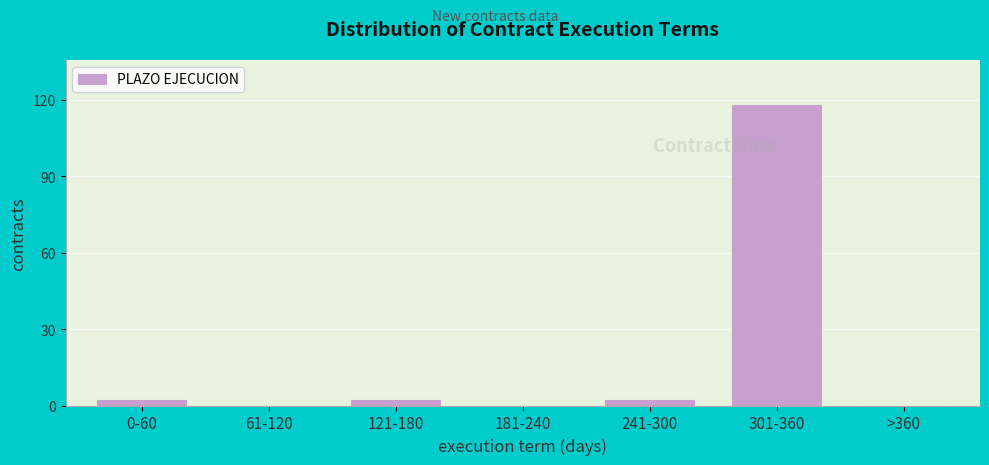

Reading left to right, extract all data points from this chart.

0-60=2	61-120=0	121-180=2	181-240=0	241-300=2	301-360=118	>360=0